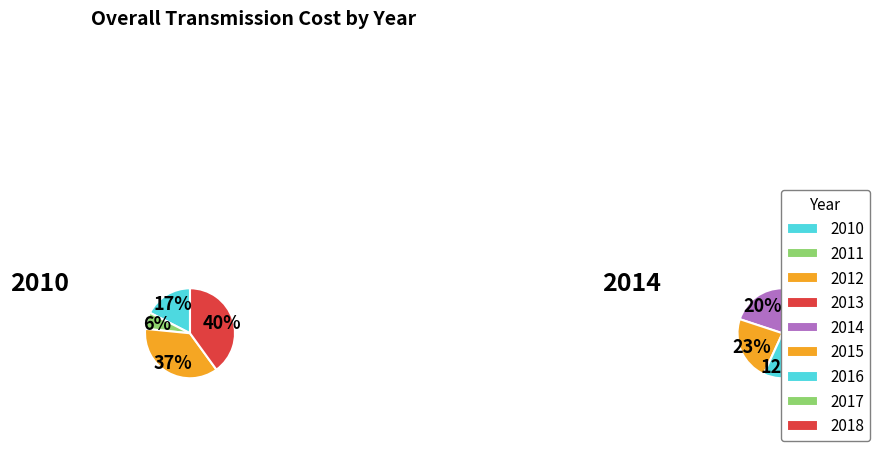

How many segments does this pie chart have?

9